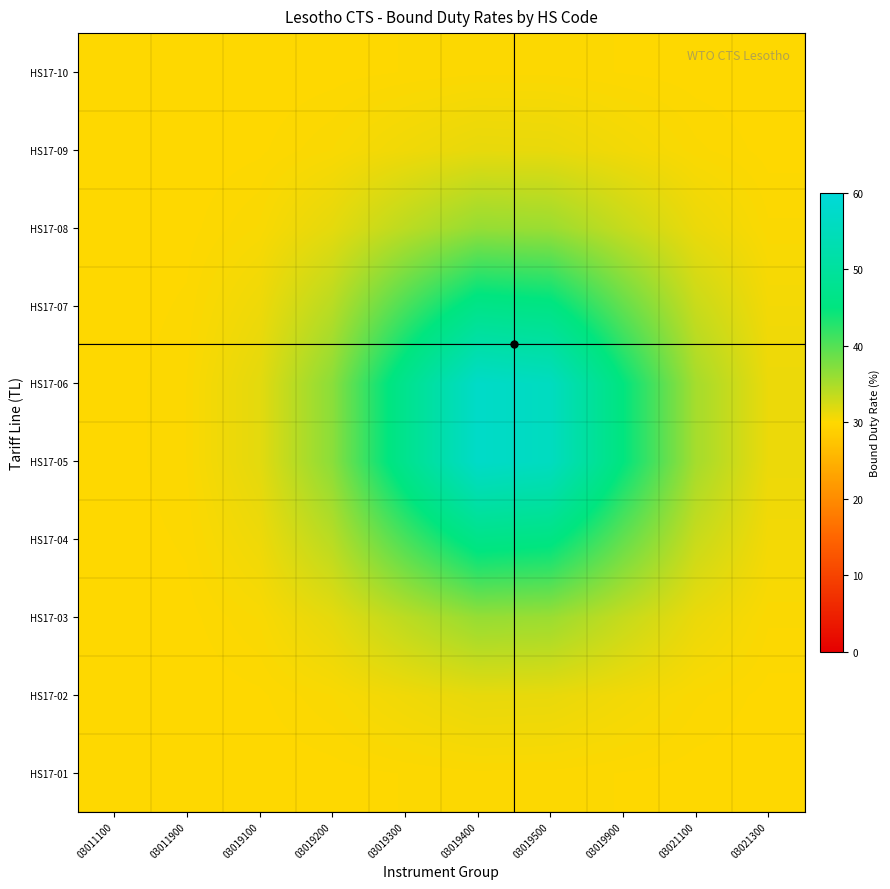

Reading left to right, what are all the values shown in this chart?

HS17-01: 03011100=30.0	03011900=30.0	03019100=30.0	03019200=30.0	03019300=30.1	03019400=30.2	03019500=30.2	03019900=30.1	03021100=30.0	03021300=30.0
HS17-02: 03011100=30.0	03011900=30.0	03019100=30.1	03019200=30.4	03019300=30.9	03019400=31.4	03019500=31.3	03019900=30.8	03021100=30.3	03021300=30.1
HS17-03: 03011100=30.0	03011900=30.1	03019100=30.4	03019200=31.5	03019300=34.0	03019400=36.2	03019500=35.9	03019900=33.4	03021100=31.2	03021300=30.3
HS17-04: 03011100=30.0	03011900=30.1	03019100=31.0	03019200=34.2	03019300=40.6	03019400=46.5	03019500=45.7	03019900=39.1	03021100=33.2	03021300=30.7
HS17-05: 03011100=30.0	03011900=30.2	03019100=31.6	03019200=36.8	03019300=47.4	03019400=57.1	03019500=55.8	03019900=45.0	03021100=35.3	03021300=31.1
HS17-06: 03011100=30.0	03011900=30.2	03019100=31.6	03019200=36.8	03019300=47.4	03019400=57.1	03019500=55.8	03019900=45.0	03021100=35.3	03021300=31.1
HS17-07: 03011100=30.0	03011900=30.1	03019100=31.0	03019200=34.2	03019300=40.6	03019400=46.5	03019500=45.7	03019900=39.1	03021100=33.2	03021300=30.7
HS17-08: 03011100=30.0	03011900=30.1	03019100=30.4	03019200=31.5	03019300=34.0	03019400=36.2	03019500=35.9	03019900=33.4	03021100=31.2	03021300=30.3
HS17-09: 03011100=30.0	03011900=30.0	03019100=30.1	03019200=30.4	03019300=30.9	03019400=31.4	03019500=31.3	03019900=30.8	03021100=30.3	03021300=30.1
HS17-10: 03011100=30.0	03011900=30.0	03019100=30.0	03019200=30.0	03019300=30.1	03019400=30.2	03019500=30.2	03019900=30.1	03021100=30.0	03021300=30.0